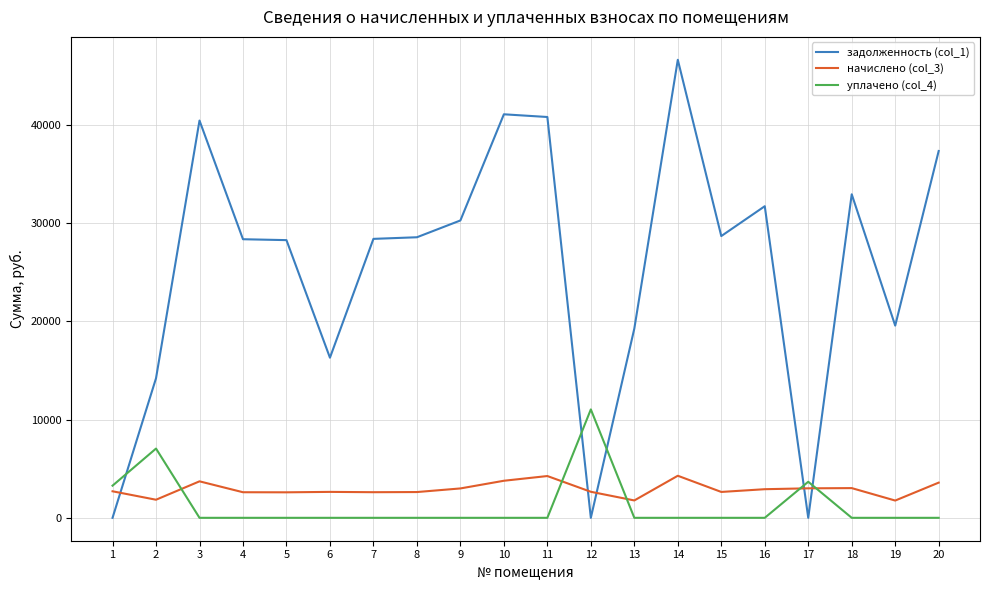

At which category does the chart reach its peak across all series?

14